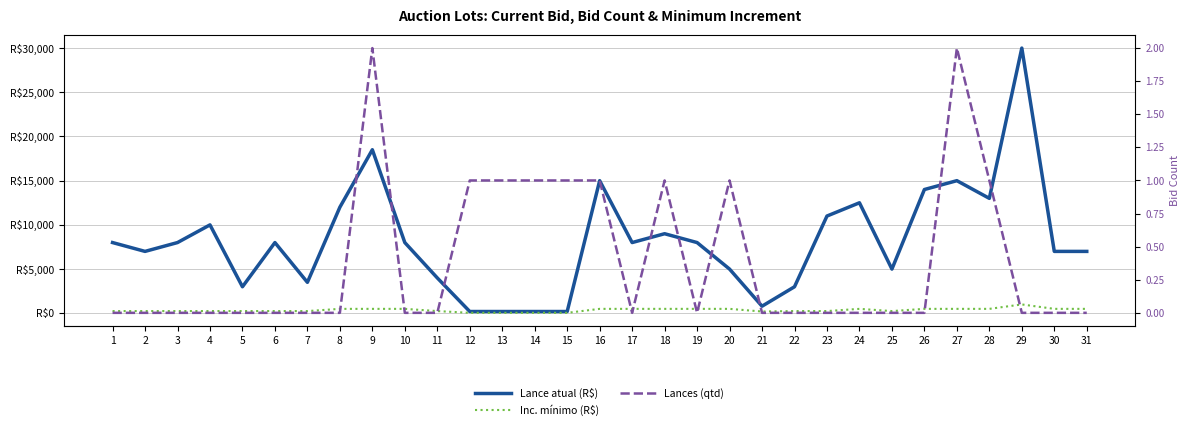

How many data points in Lances (qtd) are above 0?

10